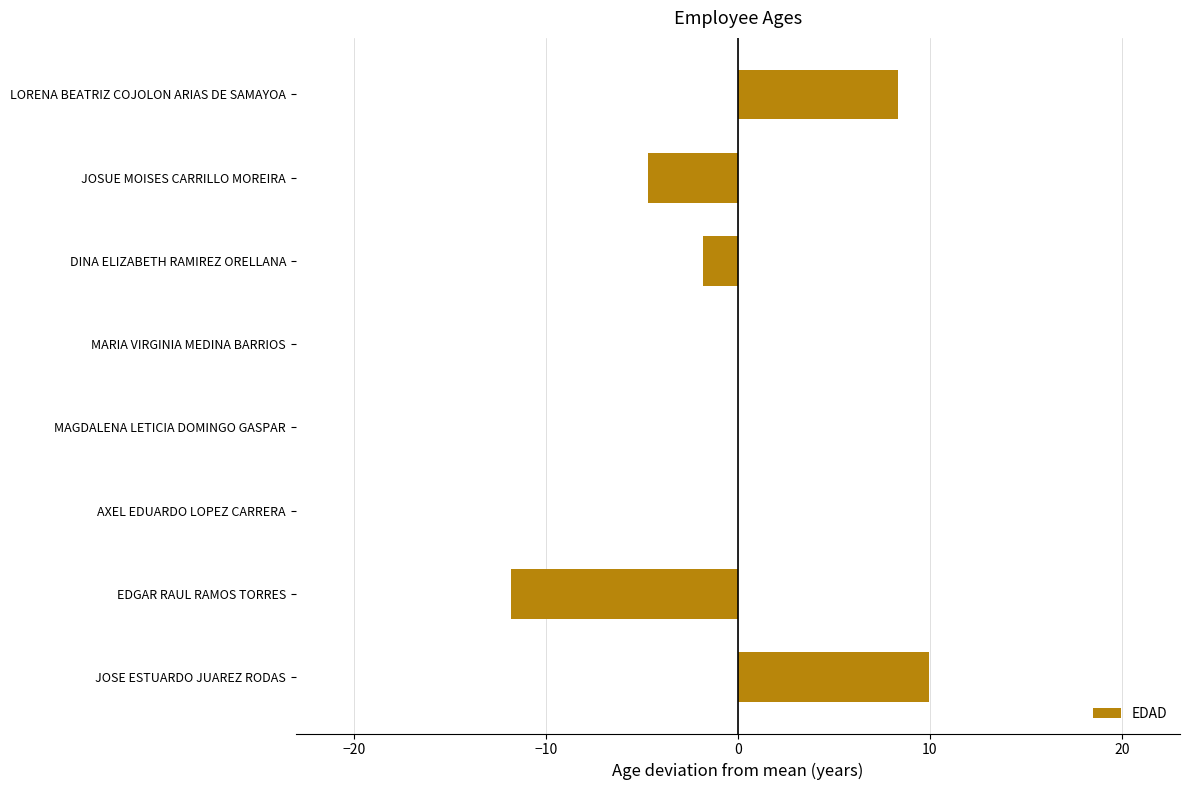

Are the bars horizontal?

Yes